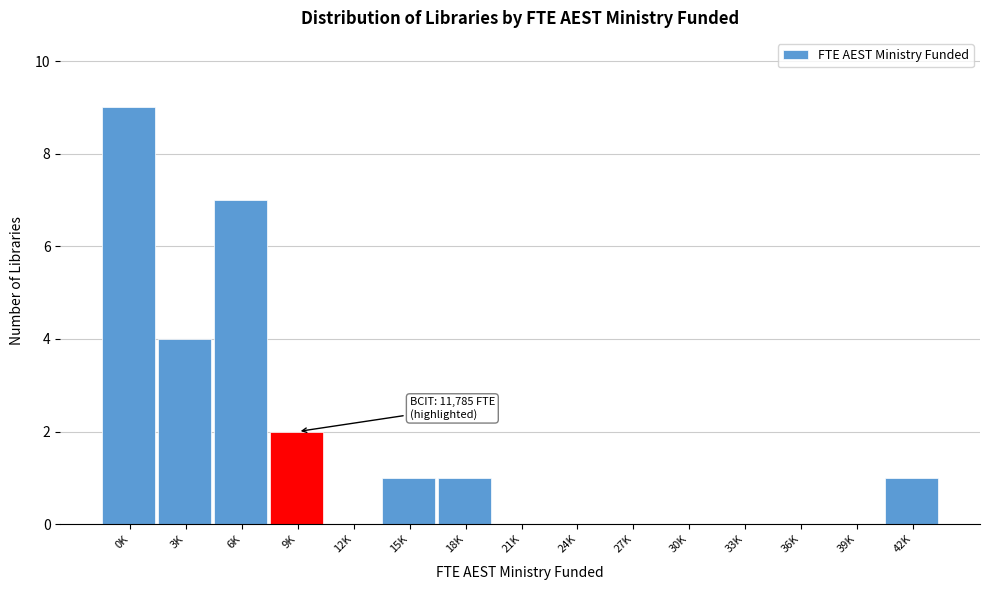

Reading left to right, what are all the values shown in this chart?

0K=9	3K=4	6K=7	9K=2	12K=0	15K=1	18K=1	21K=0	24K=0	27K=0	30K=0	33K=0	36K=0	39K=0	42K=1